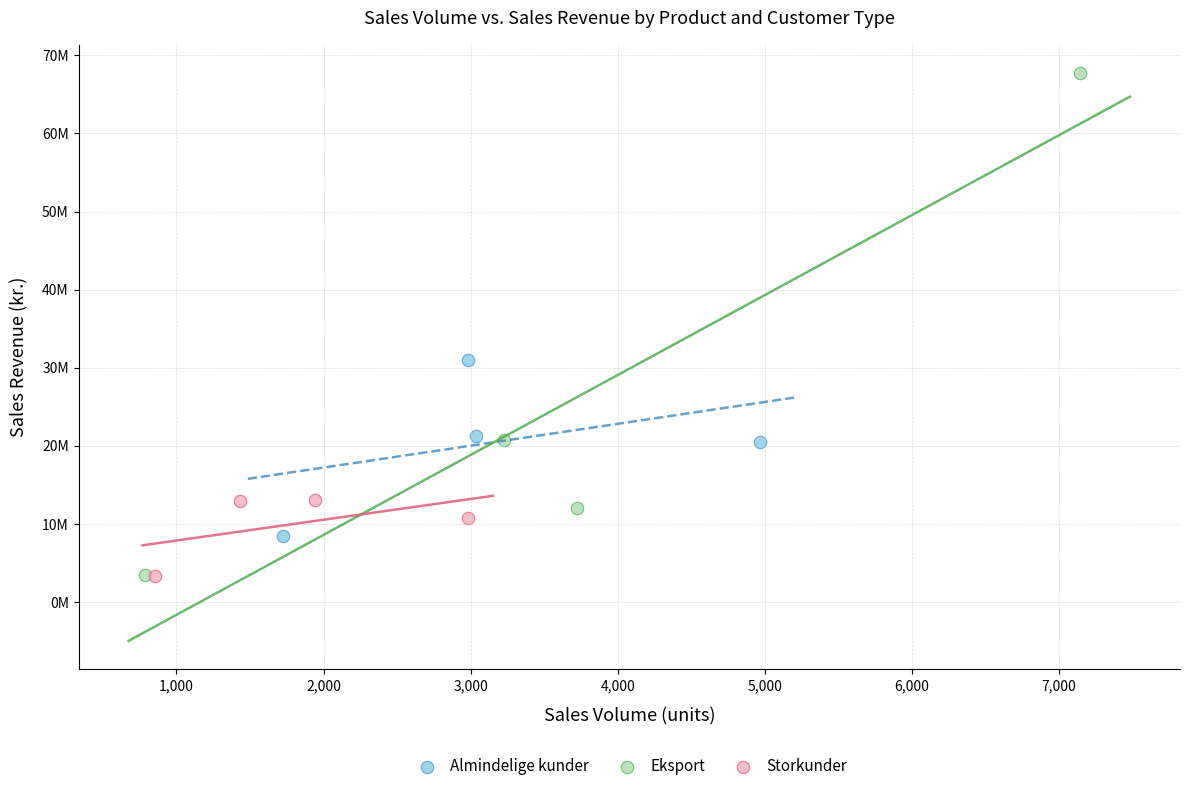

What are all the series names shown in the legend?

Almindelige kunder, Eksport, Storkunder